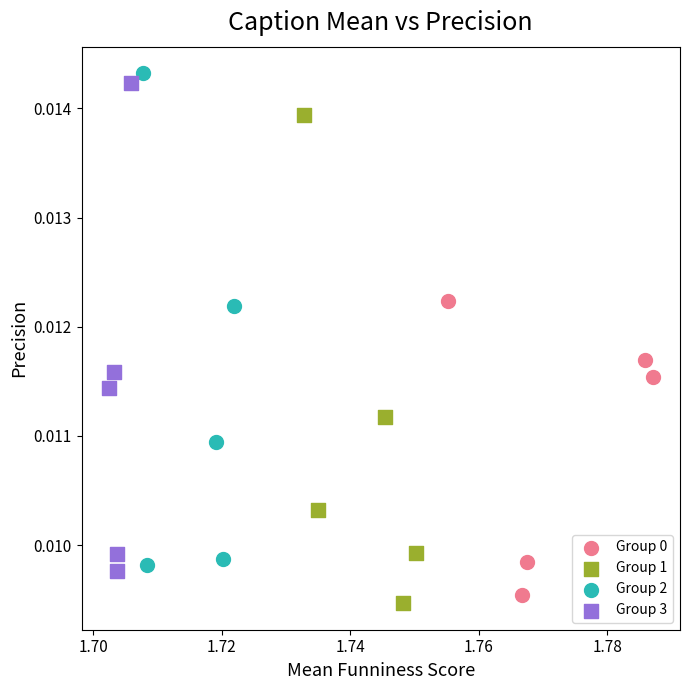

Which series reaches the minimum Y coordinate?

Group 1